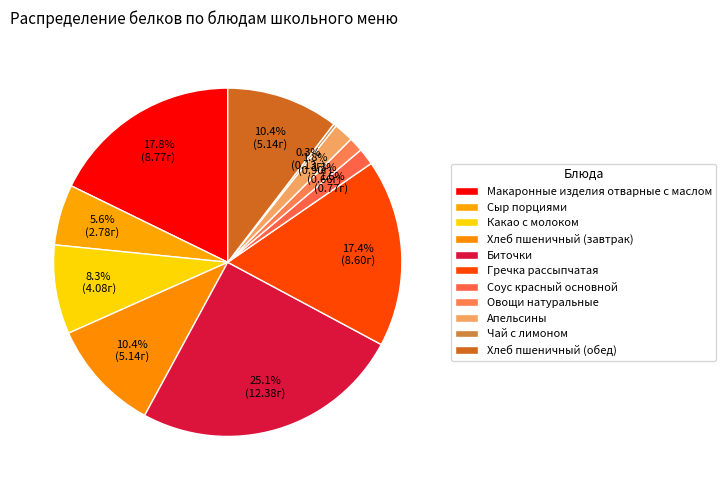

True or false: Сыр порциями accounts for 6% of the total.

True